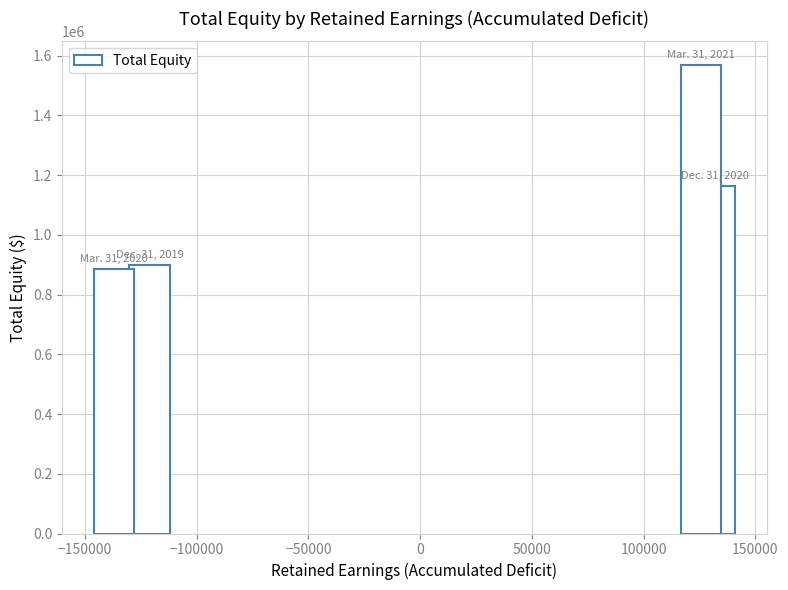

What is the smallest value displayed?

885320